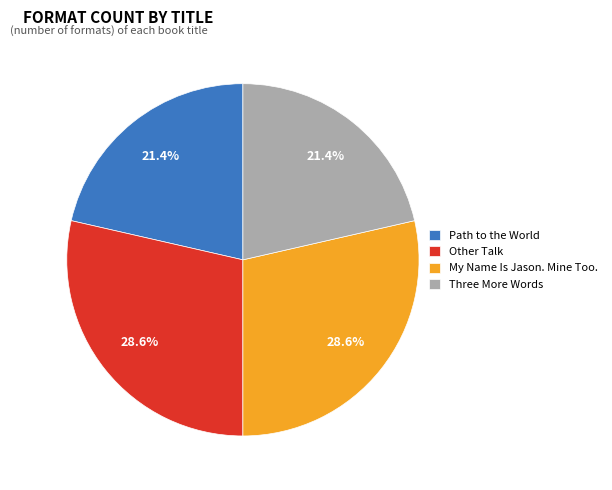

The Other Talk slice represents 29% of the pie. True or false?

True